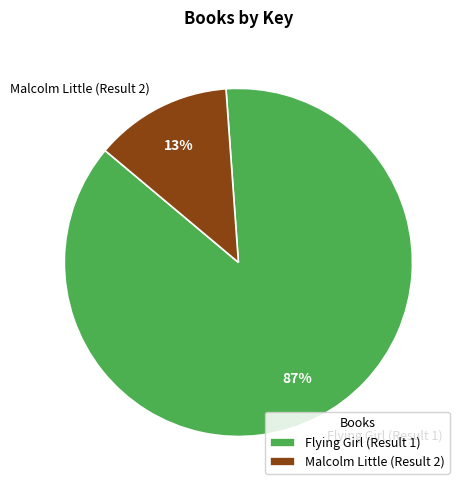

How many slices are in this pie chart?

2